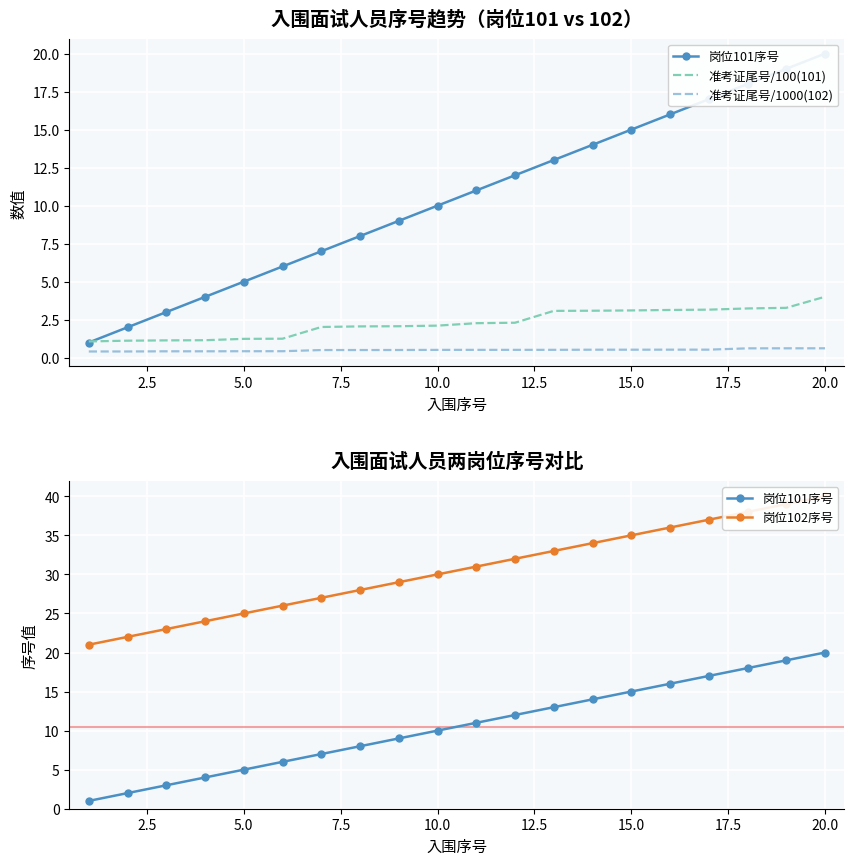

How many lines are shown in the chart?

4